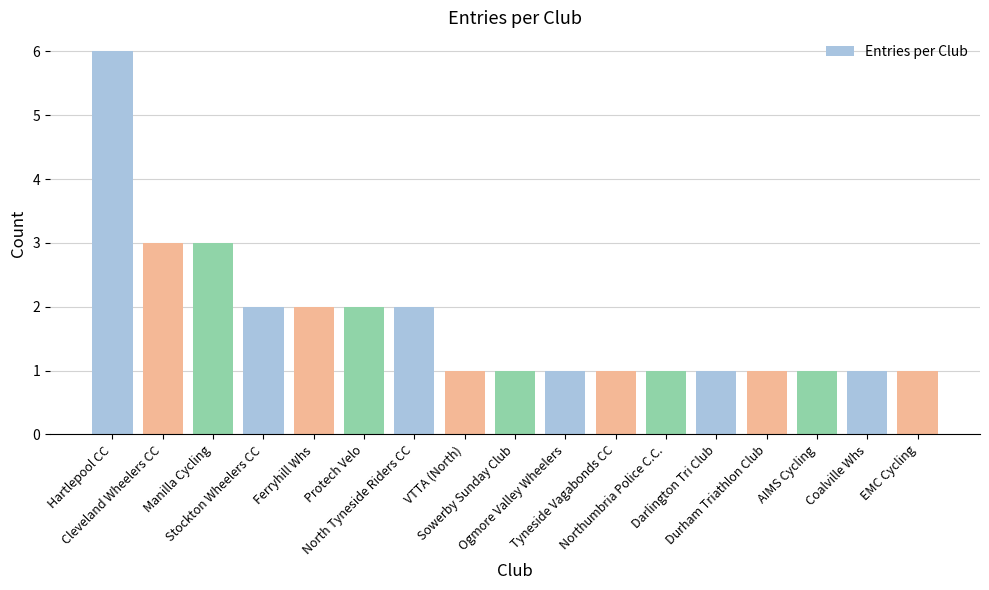

What is the label of the 16th bar from the right?

Cleveland Wheelers CC